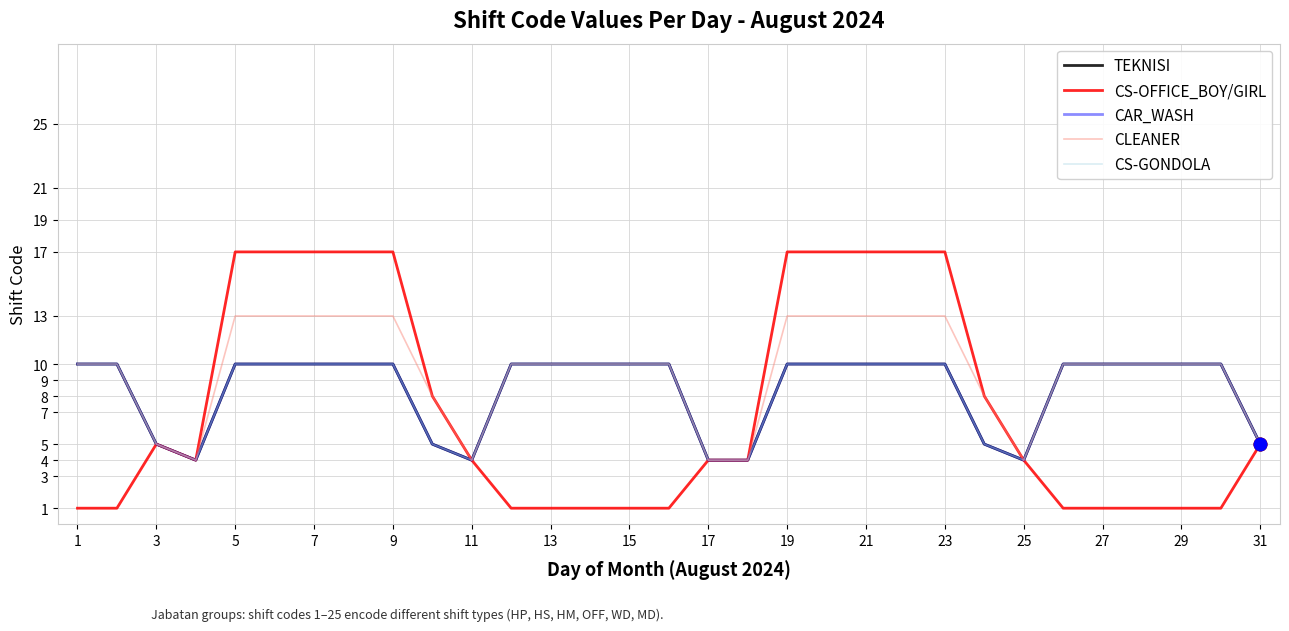

Is this an area chart (filled region under the line)?

No